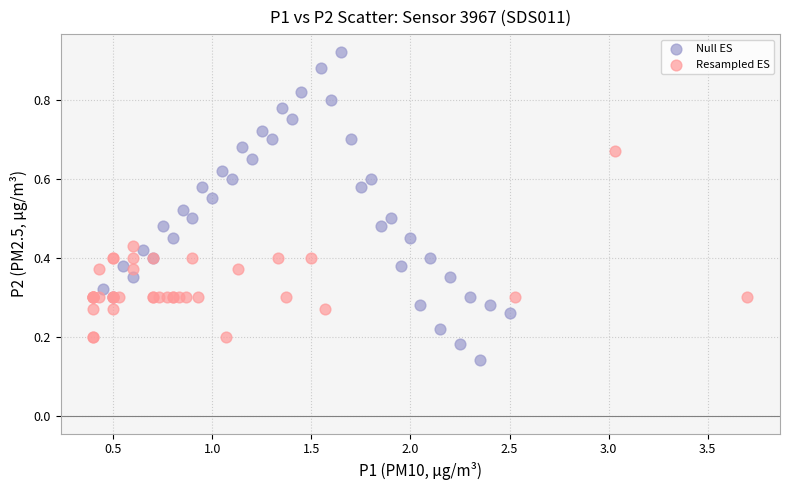

What are all the series names shown in the legend?

Null ES, Resampled ES